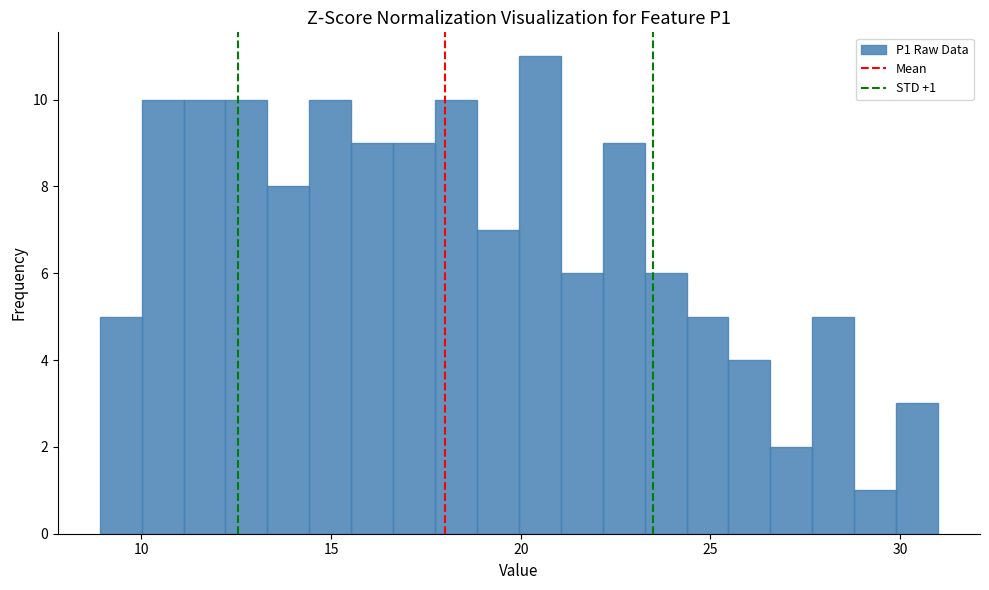

Read against the x-axis, roughly where is the centre of the tallest bar?

20.5